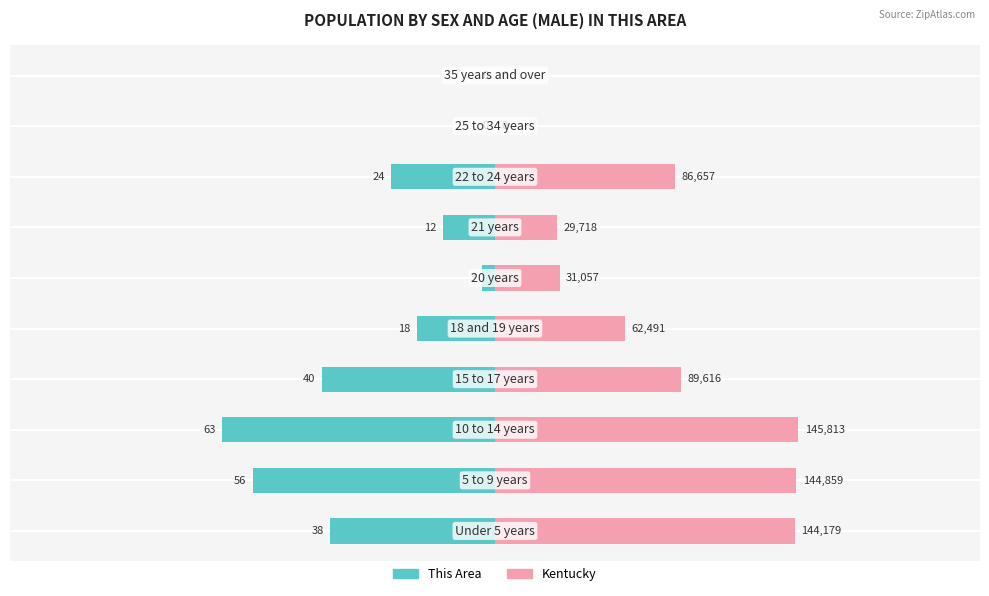

What are all the series names shown in the legend?

This Area, Kentucky